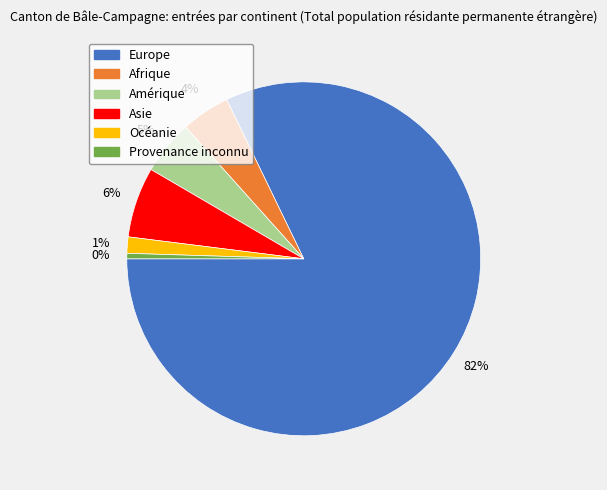

How many segments does this pie chart have?

6